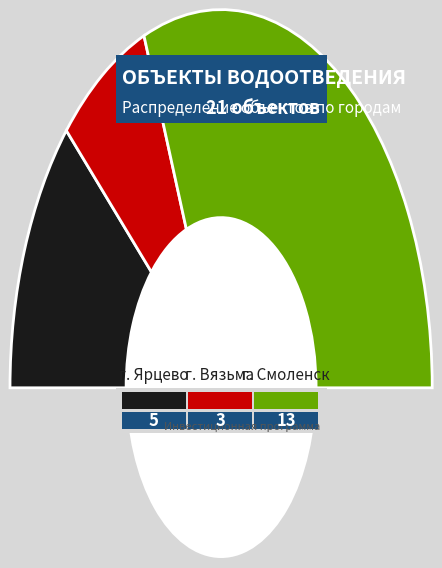

Does г. Смоленск represent more than half of the total?

Yes